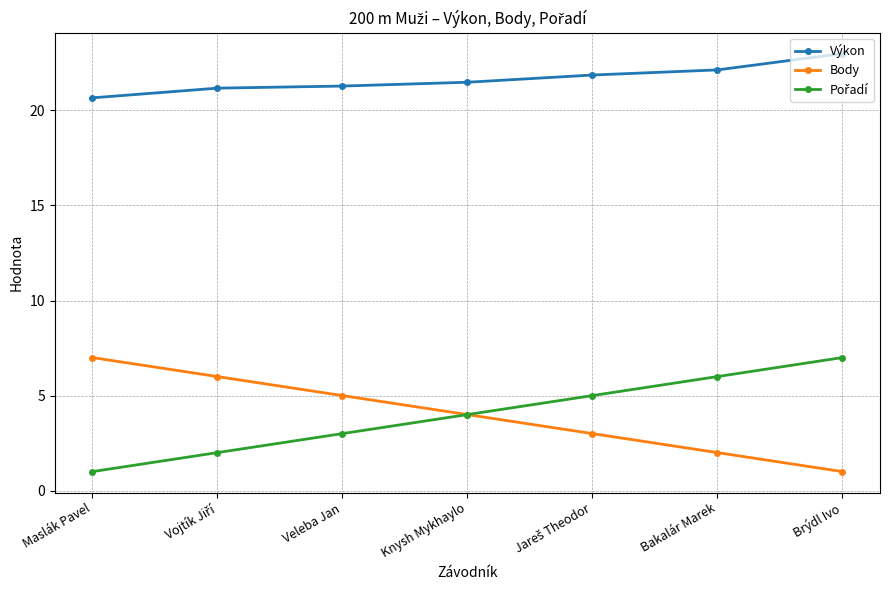

Count the number of categories in the chart.

7